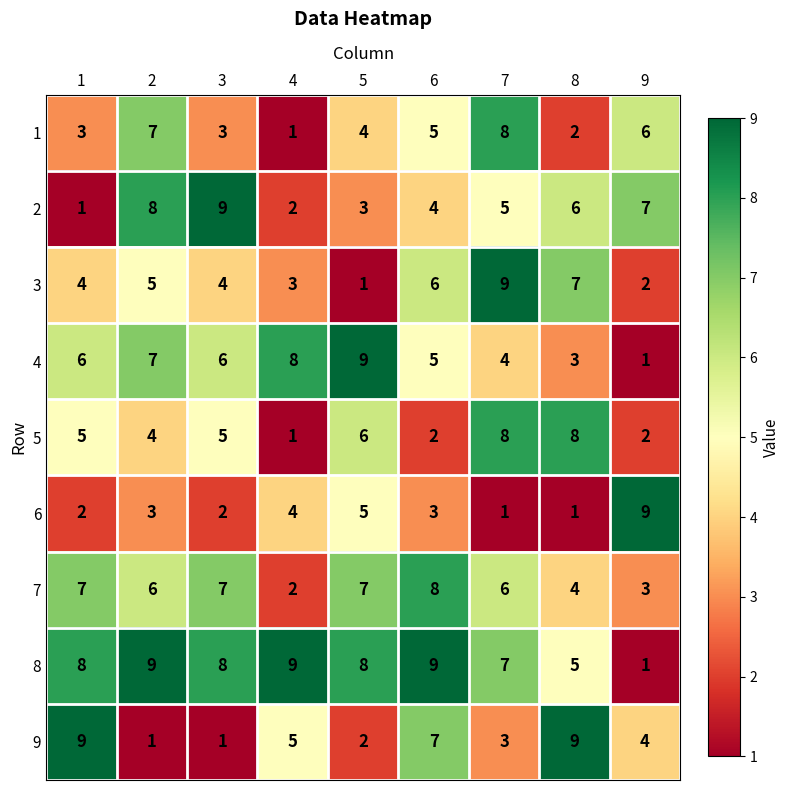

At which category is the sum across all series the highest?

7